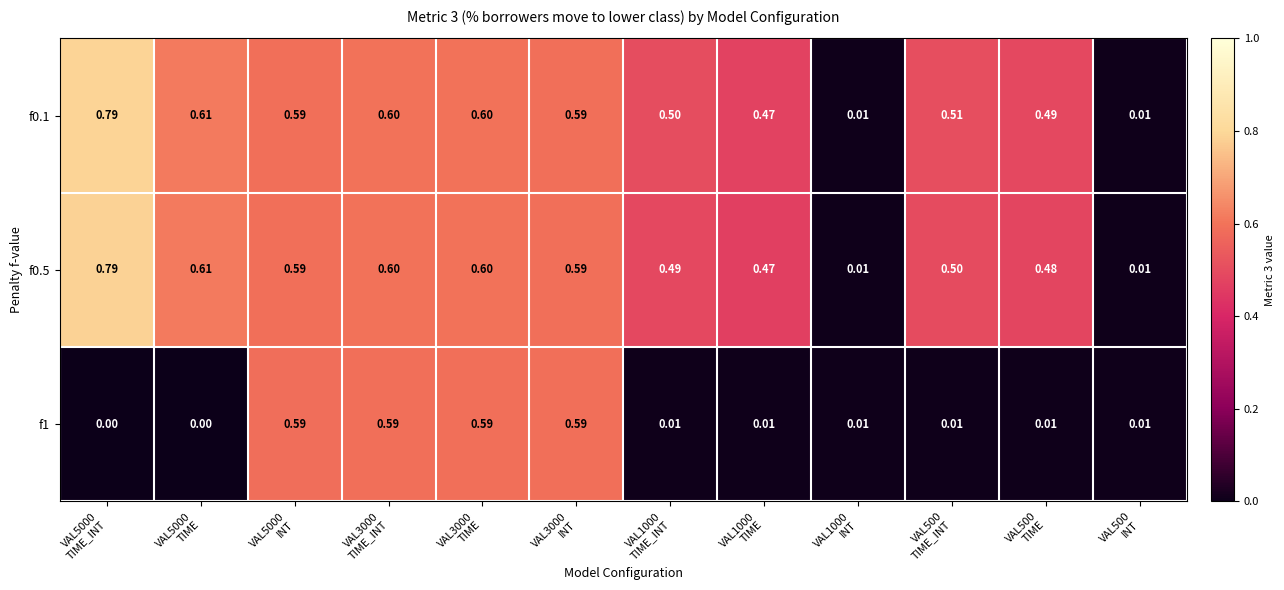

At how many categories does at least one series exceed 0?

12